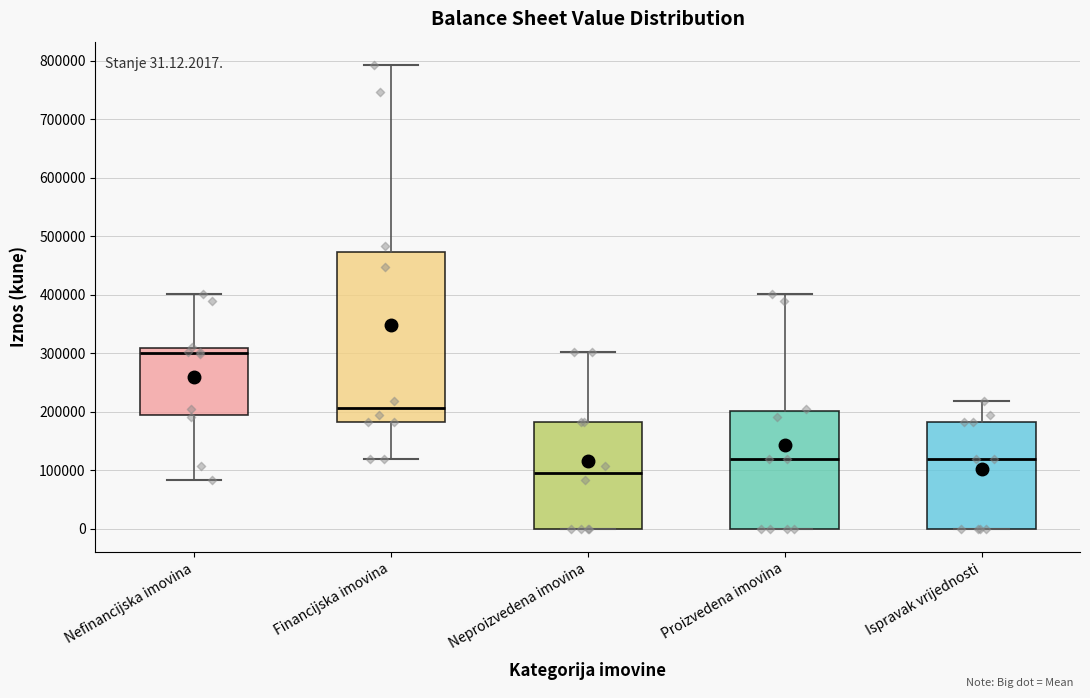

Which box has the highest median line?

Nefinancijska imovina